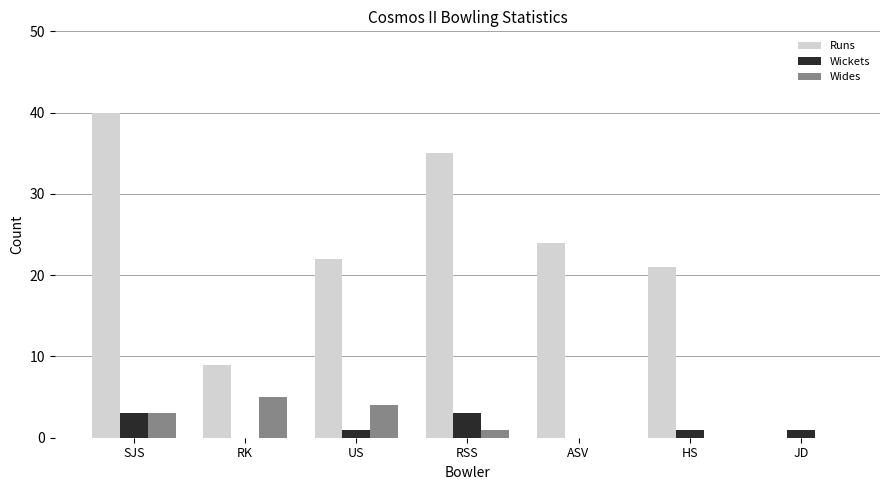

Are the bars horizontal?

No